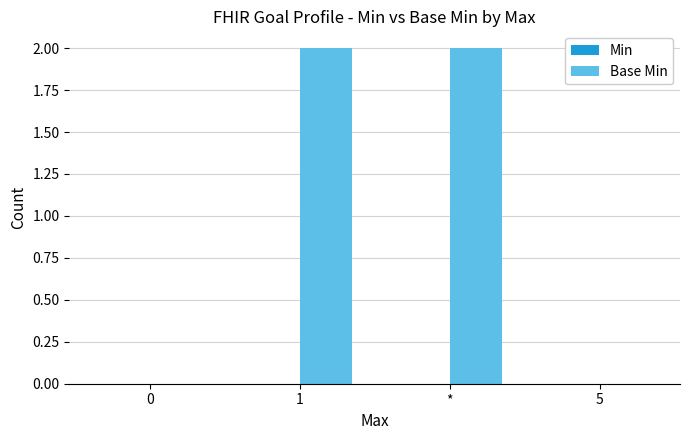

The chart shows a value of 2 at *. True or false?

True